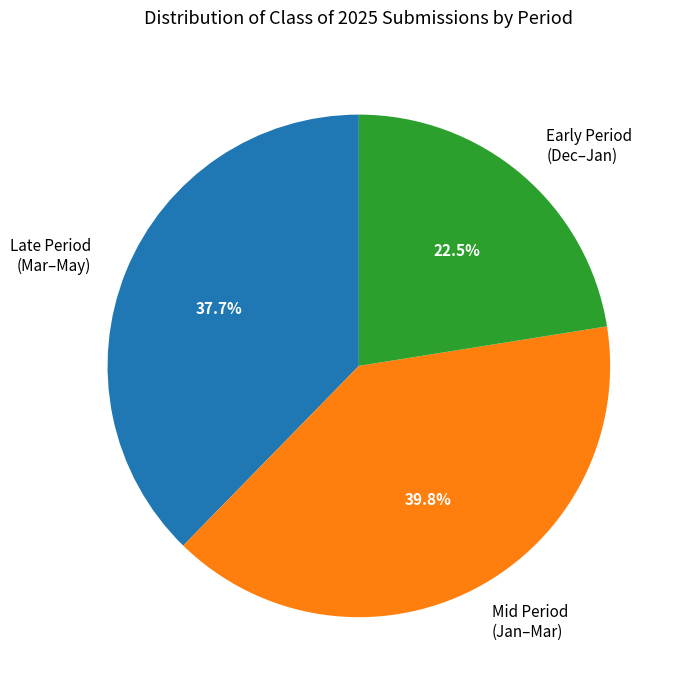

Is there any slice that represents more than half of the pie?

No